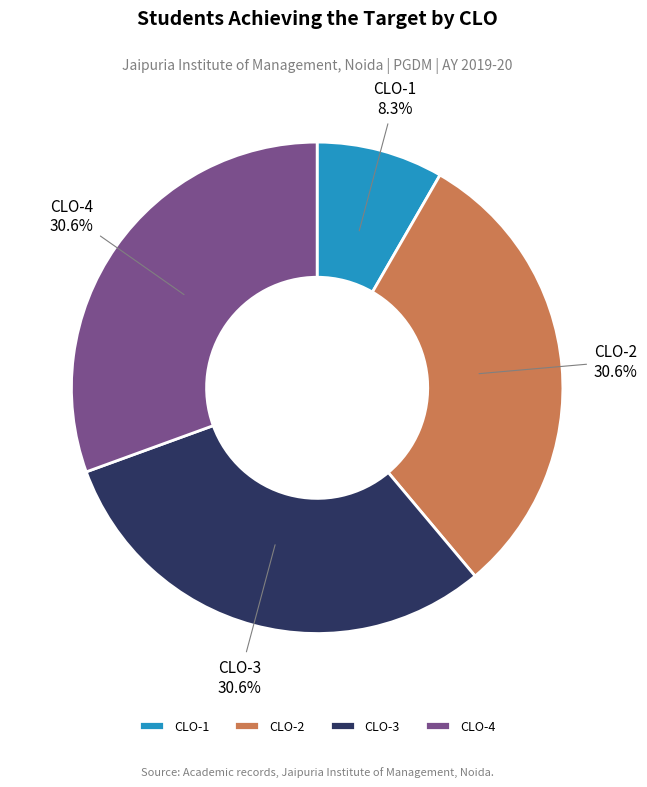

Is it true that CLO-3 is 31% of the pie?

True